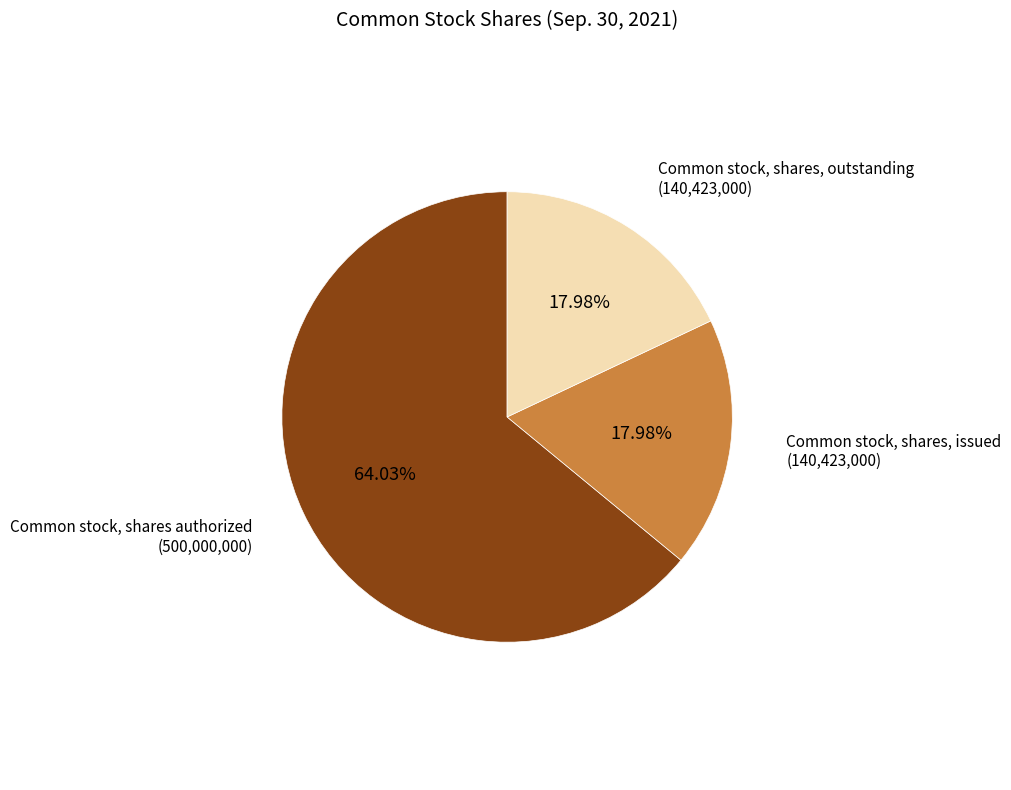

Is Common stock, shares authorized the majority of the pie?

Yes